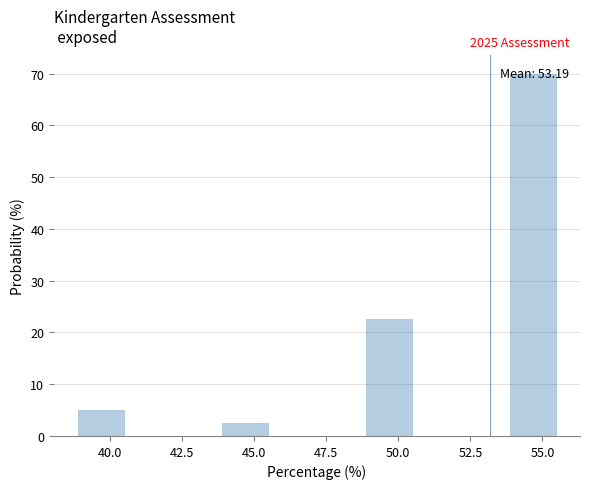

Read against the x-axis, roughly where is the centre of the tallest bar?

54.5